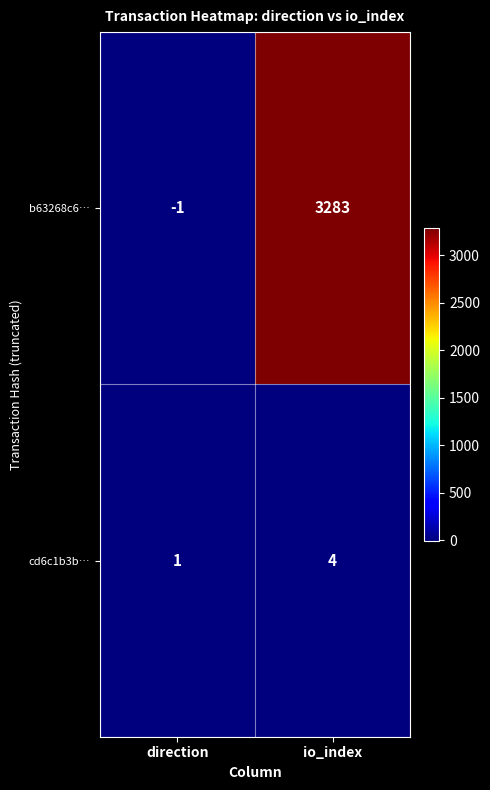

At which category does the chart reach its minimum across all series?

direction